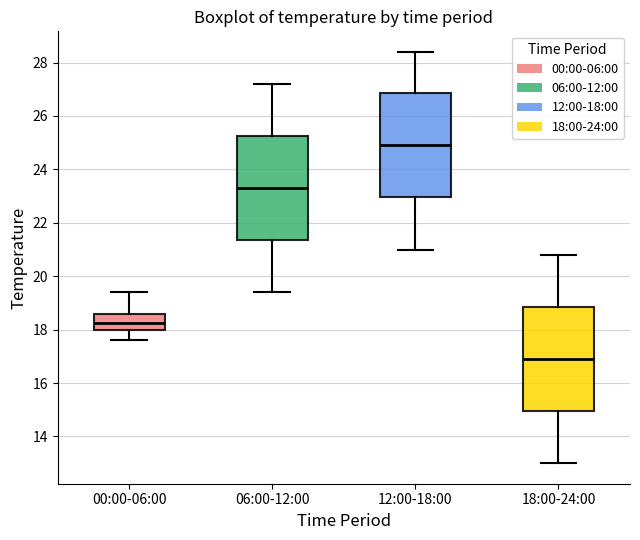

Reading left to right, transcribe this box plot: for each box, give where its median line is, the range the box spans, and where its two whiskers end, as read against the y-axis. The values are not printed on the chart, so give them approximately, as read against the axis.

00:00-06:00: median 18.2, box 18.0 to 18.6, whiskers 17.6 to 19.4
06:00-12:00: median 23.4, box 21.4 to 25.2, whiskers 19.4 to 27.2
12:00-18:00: median 25.0, box 23.0 to 26.8, whiskers 21.0 to 28.4
18:00-24:00: median 17.0, box 15.0 to 18.8, whiskers 13.0 to 20.8